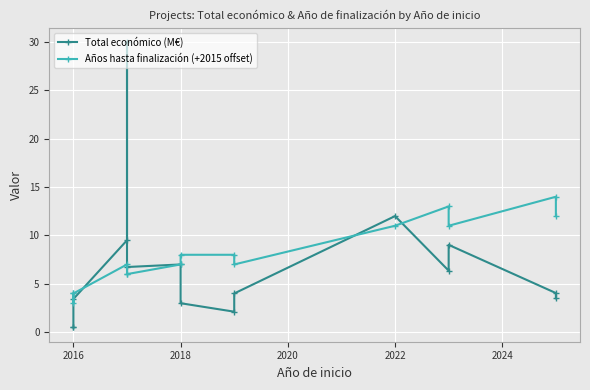

Rank the series by their maximum value, from lowest to highest.

Años hasta finalización (+2015 offset), Total económico (M€)